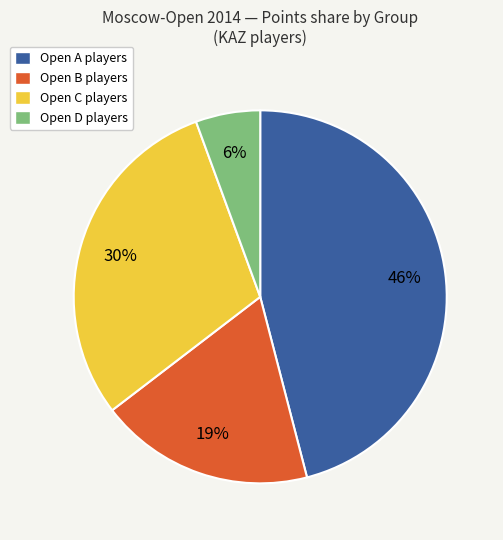

Is the sum of Open A players and Open C players greater than half?

Yes